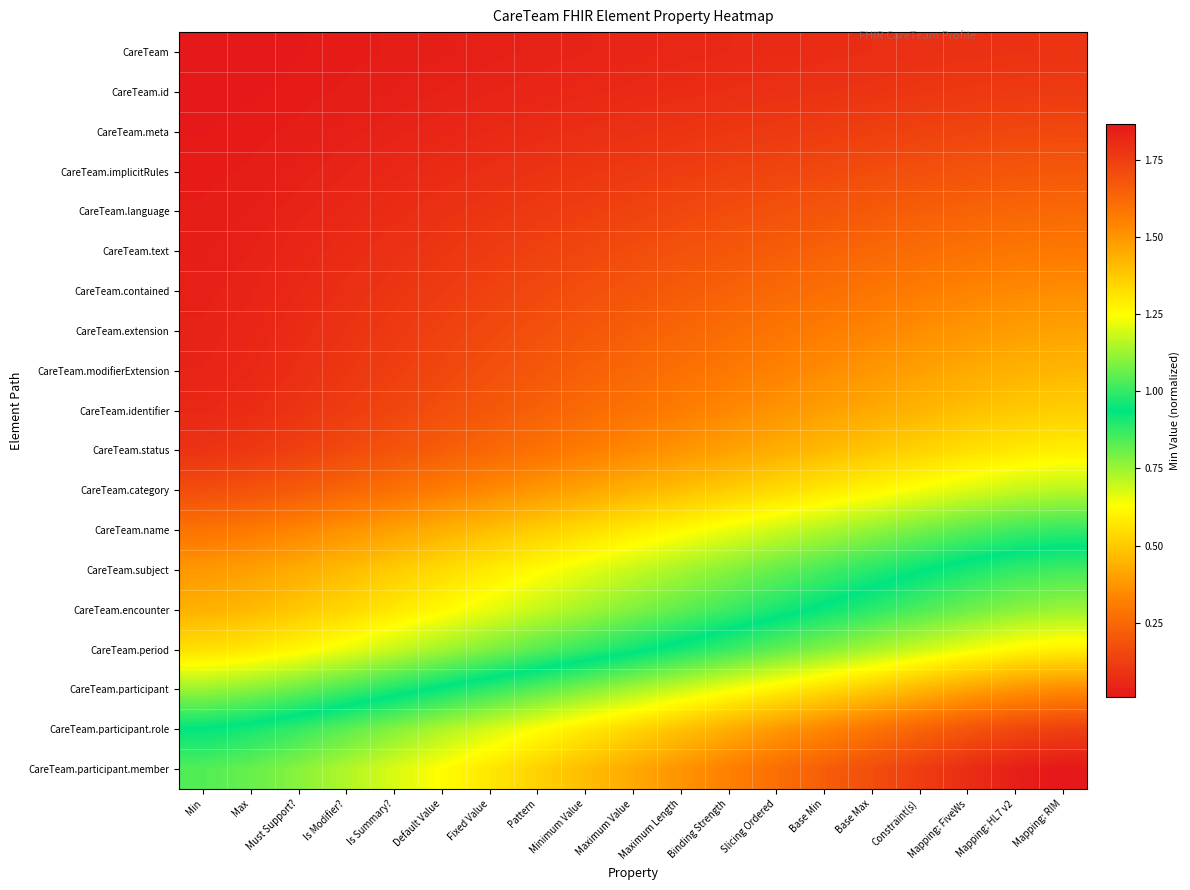

Reading left to right, what are all the values shown in this chart?

CareTeam: Min=0.0	Max=0.0	Must Support?=0.0	Is Modifier?=0.0	Is Summary?=0.0	Default Value=0.0	Fixed Value=0.0	Pattern=0.0	Minimum Value=0.0	Maximum Value=0.0	Maximum Length=0.1	Binding Strength=0.1	Slicing Ordered=0.1	Base Min=0.1	Base Max=0.1	Constraint(s)=0.1	Mapping: FiveWs=0.1	Mapping: HL7 v2=0.1	Mapping: RIM=0.1
CareTeam.id: Min=0.0	Max=0.0	Must Support?=0.0	Is Modifier?=0.0	Is Summary?=0.0	Default Value=0.0	Fixed Value=0.0	Pattern=0.1	Minimum Value=0.1	Maximum Value=0.1	Maximum Length=0.1	Binding Strength=0.1	Slicing Ordered=0.1	Base Min=0.1	Base Max=0.1	Constraint(s)=0.1	Mapping: FiveWs=0.1	Mapping: HL7 v2=0.1	Mapping: RIM=0.1
CareTeam.meta: Min=0.0	Max=0.0	Must Support?=0.0	Is Modifier?=0.0	Is Summary?=0.0	Default Value=0.1	Fixed Value=0.1	Pattern=0.1	Minimum Value=0.1	Maximum Value=0.1	Maximum Length=0.1	Binding Strength=0.1	Slicing Ordered=0.1	Base Min=0.1	Base Max=0.1	Constraint(s)=0.1	Mapping: FiveWs=0.1	Mapping: HL7 v2=0.2	Mapping: RIM=0.2
CareTeam.implicitRules: Min=0.0	Max=0.0	Must Support?=0.0	Is Modifier?=0.0	Is Summary?=0.1	Default Value=0.1	Fixed Value=0.1	Pattern=0.1	Minimum Value=0.1	Maximum Value=0.1	Maximum Length=0.1	Binding Strength=0.1	Slicing Ordered=0.1	Base Min=0.2	Base Max=0.2	Constraint(s)=0.2	Mapping: FiveWs=0.2	Mapping: HL7 v2=0.2	Mapping: RIM=0.2
CareTeam.language: Min=0.0	Max=0.0	Must Support?=0.0	Is Modifier?=0.1	Is Summary?=0.1	Default Value=0.1	Fixed Value=0.1	Pattern=0.1	Minimum Value=0.1	Maximum Value=0.1	Maximum Length=0.2	Binding Strength=0.2	Slicing Ordered=0.2	Base Min=0.2	Base Max=0.2	Constraint(s)=0.2	Mapping: FiveWs=0.2	Mapping: HL7 v2=0.2	Mapping: RIM=0.3
CareTeam.text: Min=0.0	Max=0.0	Must Support?=0.1	Is Modifier?=0.1	Is Summary?=0.1	Default Value=0.1	Fixed Value=0.1	Pattern=0.1	Minimum Value=0.1	Maximum Value=0.2	Maximum Length=0.2	Binding Strength=0.2	Slicing Ordered=0.2	Base Min=0.2	Base Max=0.2	Constraint(s)=0.3	Mapping: FiveWs=0.3	Mapping: HL7 v2=0.3	Mapping: RIM=0.3
CareTeam.contained: Min=0.0	Max=0.0	Must Support?=0.1	Is Modifier?=0.1	Is Summary?=0.1	Default Value=0.1	Fixed Value=0.1	Pattern=0.2	Minimum Value=0.2	Maximum Value=0.2	Maximum Length=0.2	Binding Strength=0.2	Slicing Ordered=0.3	Base Min=0.3	Base Max=0.3	Constraint(s)=0.3	Mapping: FiveWs=0.3	Mapping: HL7 v2=0.3	Mapping: RIM=0.4
CareTeam.extension: Min=0.0	Max=0.1	Must Support?=0.1	Is Modifier?=0.1	Is Summary?=0.1	Default Value=0.1	Fixed Value=0.2	Pattern=0.2	Minimum Value=0.2	Maximum Value=0.2	Maximum Length=0.2	Binding Strength=0.3	Slicing Ordered=0.3	Base Min=0.3	Base Max=0.3	Constraint(s)=0.4	Mapping: FiveWs=0.4	Mapping: HL7 v2=0.4	Mapping: RIM=0.4
CareTeam.modifierExtension: Min=0.0	Max=0.1	Must Support?=0.1	Is Modifier?=0.1	Is Summary?=0.1	Default Value=0.2	Fixed Value=0.2	Pattern=0.2	Minimum Value=0.2	Maximum Value=0.3	Maximum Length=0.3	Binding Strength=0.3	Slicing Ordered=0.3	Base Min=0.4	Base Max=0.4	Constraint(s)=0.4	Mapping: FiveWs=0.4	Mapping: HL7 v2=0.4	Mapping: RIM=0.5
CareTeam.identifier: Min=0.1	Max=0.1	Must Support?=0.1	Is Modifier?=0.1	Is Summary?=0.1	Default Value=0.2	Fixed Value=0.2	Pattern=0.2	Minimum Value=0.3	Maximum Value=0.3	Maximum Length=0.3	Binding Strength=0.3	Slicing Ordered=0.4	Base Min=0.4	Base Max=0.4	Constraint(s)=0.5	Mapping: FiveWs=0.5	Mapping: HL7 v2=0.5	Mapping: RIM=0.5
CareTeam.status: Min=0.1	Max=0.1	Must Support?=0.1	Is Modifier?=0.2	Is Summary?=0.2	Default Value=0.2	Fixed Value=0.2	Pattern=0.3	Minimum Value=0.3	Maximum Value=0.3	Maximum Length=0.4	Binding Strength=0.4	Slicing Ordered=0.4	Base Min=0.5	Base Max=0.5	Constraint(s)=0.5	Mapping: FiveWs=0.6	Mapping: HL7 v2=0.6	Mapping: RIM=0.6
CareTeam.category: Min=0.2	Max=0.2	Must Support?=0.2	Is Modifier?=0.2	Is Summary?=0.3	Default Value=0.3	Fixed Value=0.3	Pattern=0.4	Minimum Value=0.4	Maximum Value=0.4	Maximum Length=0.5	Binding Strength=0.5	Slicing Ordered=0.5	Base Min=0.6	Base Max=0.6	Constraint(s)=0.6	Mapping: FiveWs=0.7	Mapping: HL7 v2=0.7	Mapping: RIM=0.7
CareTeam.name: Min=0.3	Max=0.3	Must Support?=0.3	Is Modifier?=0.4	Is Summary?=0.4	Default Value=0.4	Fixed Value=0.5	Pattern=0.5	Minimum Value=0.5	Maximum Value=0.6	Maximum Length=0.6	Binding Strength=0.7	Slicing Ordered=0.7	Base Min=0.7	Base Max=0.8	Constraint(s)=0.8	Mapping: FiveWs=0.8	Mapping: HL7 v2=0.9	Mapping: RIM=0.9
CareTeam.subject: Min=0.4	Max=0.4	Must Support?=0.4	Is Modifier?=0.5	Is Summary?=0.5	Default Value=0.5	Fixed Value=0.6	Pattern=0.6	Minimum Value=0.7	Maximum Value=0.7	Maximum Length=0.7	Binding Strength=0.8	Slicing Ordered=0.8	Base Min=0.9	Base Max=0.9	Constraint(s)=0.9	Mapping: FiveWs=1.0	Mapping: HL7 v2=1.0	Mapping: RIM=1.0
CareTeam.encounter: Min=0.4	Max=0.5	Must Support?=0.5	Is Modifier?=0.5	Is Summary?=0.6	Default Value=0.6	Fixed Value=0.7	Pattern=0.7	Minimum Value=0.7	Maximum Value=0.8	Maximum Length=0.8	Binding Strength=0.9	Slicing Ordered=0.9	Base Min=0.9	Base Max=1.0	Constraint(s)=1.0	Mapping: FiveWs=1.1	Mapping: HL7 v2=1.1	Mapping: RIM=1.1
CareTeam.period: Min=0.6	Max=0.6	Must Support?=0.6	Is Modifier?=0.7	Is Summary?=0.7	Default Value=0.7	Fixed Value=0.8	Pattern=0.8	Minimum Value=0.9	Maximum Value=0.9	Maximum Length=1.0	Binding Strength=1.0	Slicing Ordered=1.1	Base Min=1.1	Base Max=1.1	Constraint(s)=1.2	Mapping: FiveWs=1.2	Mapping: HL7 v2=1.3	Mapping: RIM=1.3
CareTeam.participant: Min=0.8	Max=0.8	Must Support?=0.8	Is Modifier?=0.9	Is Summary?=0.9	Default Value=1.0	Fixed Value=1.0	Pattern=1.0	Minimum Value=1.1	Maximum Value=1.1	Maximum Length=1.2	Binding Strength=1.2	Slicing Ordered=1.3	Base Min=1.3	Base Max=1.4	Constraint(s)=1.4	Mapping: FiveWs=1.5	Mapping: HL7 v2=1.5	Mapping: RIM=1.5
CareTeam.participant.role: Min=0.9	Max=1.0	Must Support?=1.0	Is Modifier?=1.0	Is Summary?=1.1	Default Value=1.1	Fixed Value=1.2	Pattern=1.2	Minimum Value=1.3	Maximum Value=1.3	Maximum Length=1.4	Binding Strength=1.4	Slicing Ordered=1.5	Base Min=1.5	Base Max=1.6	Constraint(s)=1.6	Mapping: FiveWs=1.7	Mapping: HL7 v2=1.7	Mapping: RIM=1.7
CareTeam.participant.member: Min=1.0	Max=1.1	Must Support?=1.1	Is Modifier?=1.2	Is Summary?=1.2	Default Value=1.3	Fixed Value=1.3	Pattern=1.4	Minimum Value=1.4	Maximum Value=1.5	Maximum Length=1.5	Binding Strength=1.6	Slicing Ordered=1.6	Base Min=1.7	Base Max=1.7	Constraint(s)=1.8	Mapping: FiveWs=1.8	Mapping: HL7 v2=1.8	Mapping: RIM=1.9